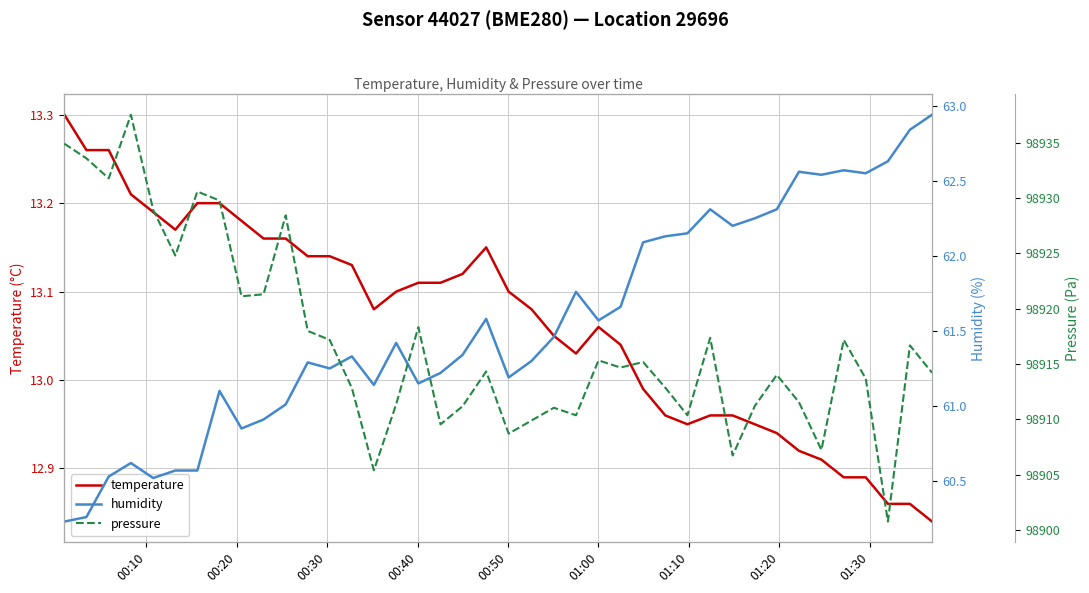

At 00:40, list the series in order from largest to smallest.

pressure, humidity, temperature